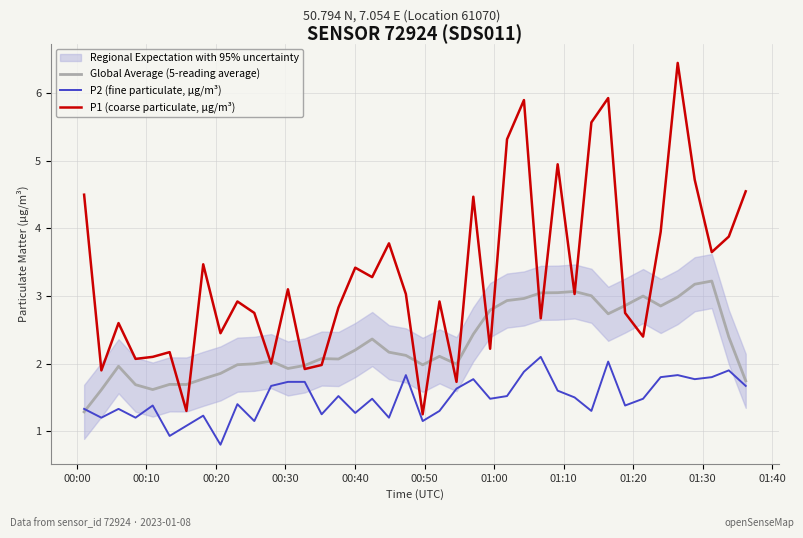

What is the smallest value displayed?

0.8